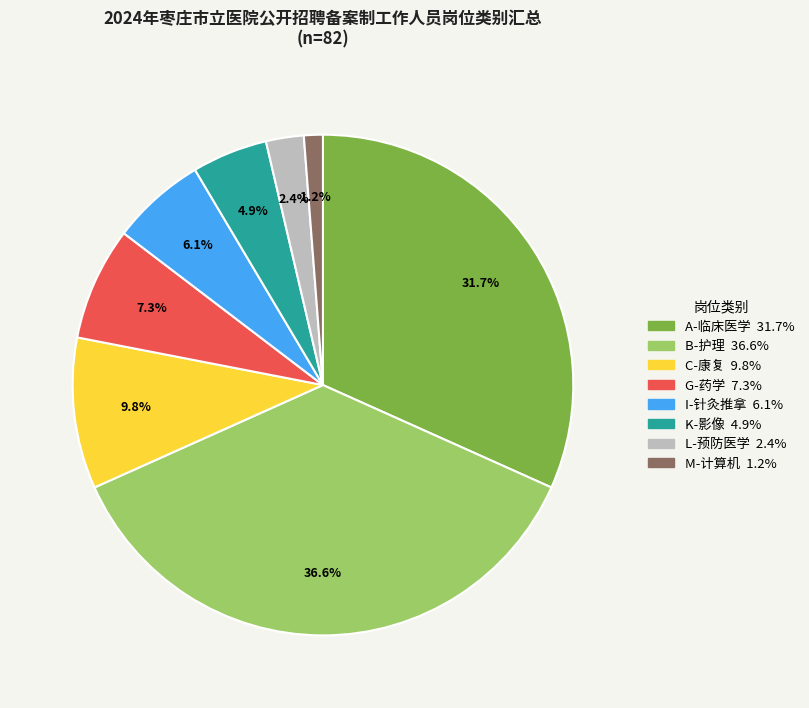

What percentage is the C-康复 slice, to the nearest percent?

10%